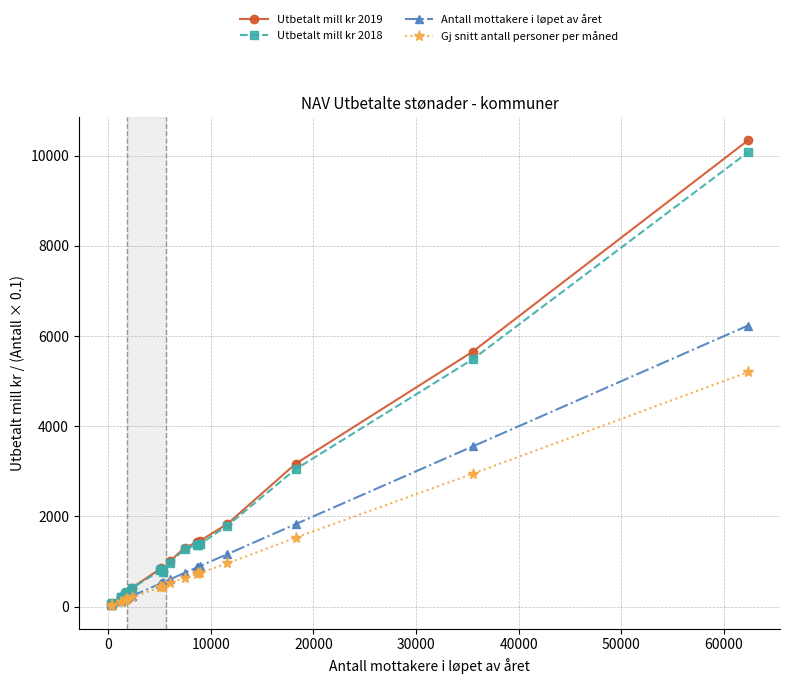

What is the highest value of the Utbetalt mill kr 2019 series?

10344.7